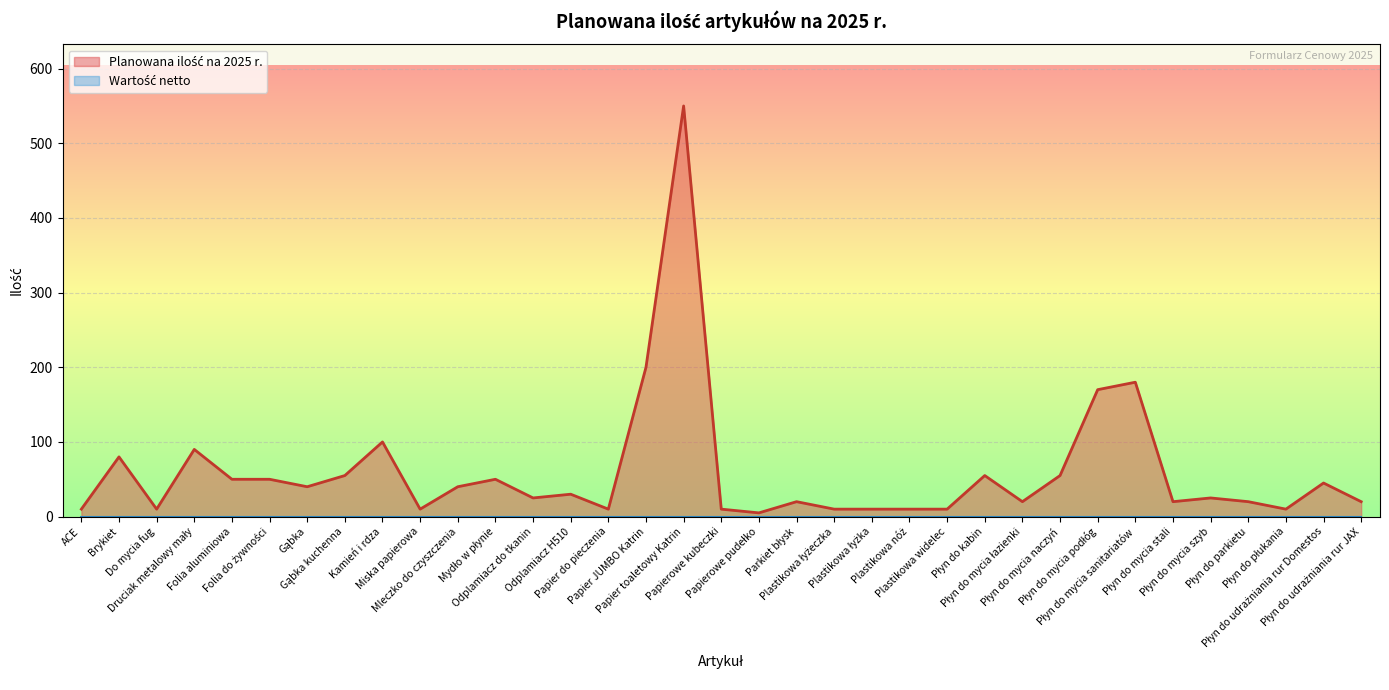

Which label corresponds to the smallest value in the chart?

Papierowe pudełko